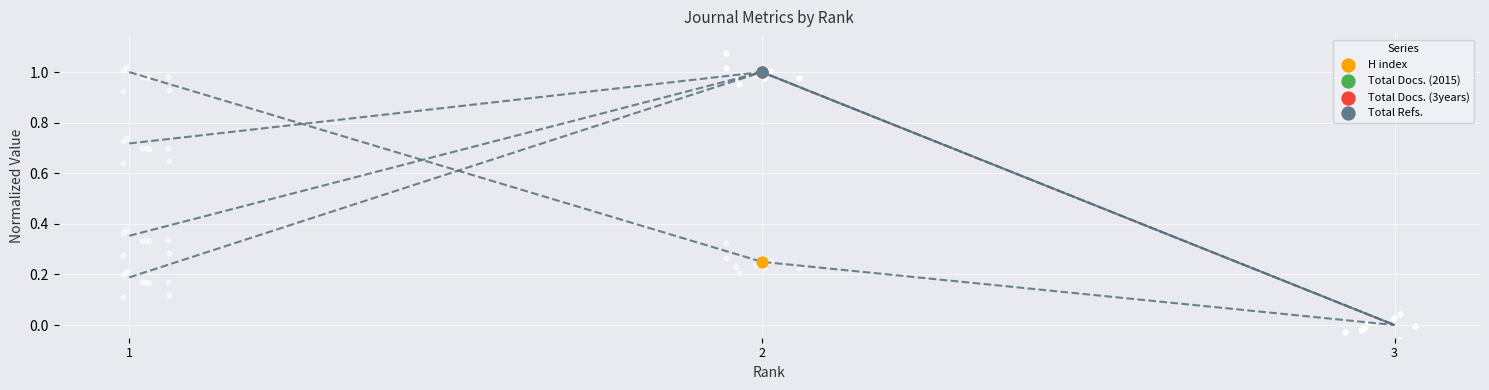

Which series has the largest total across all categories?

Total Refs.